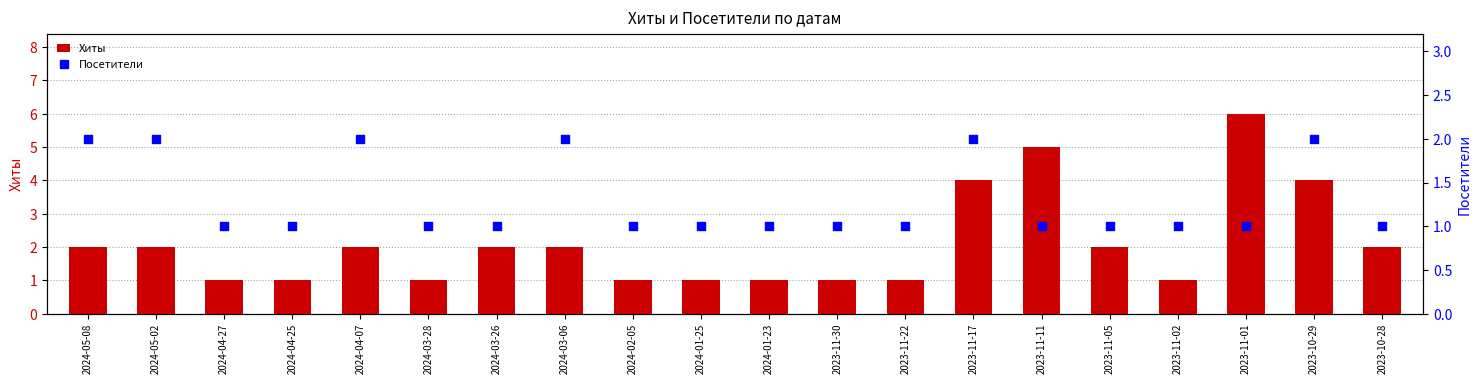

What are all the series names shown in the legend?

Хиты, Посетители